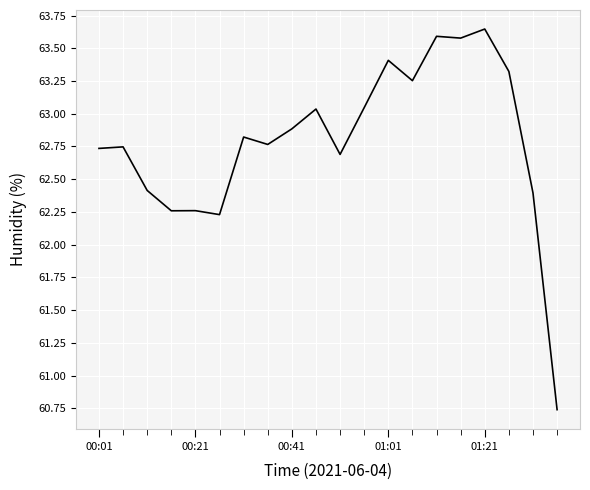

What is the value of the 6th point from the left?

62.2